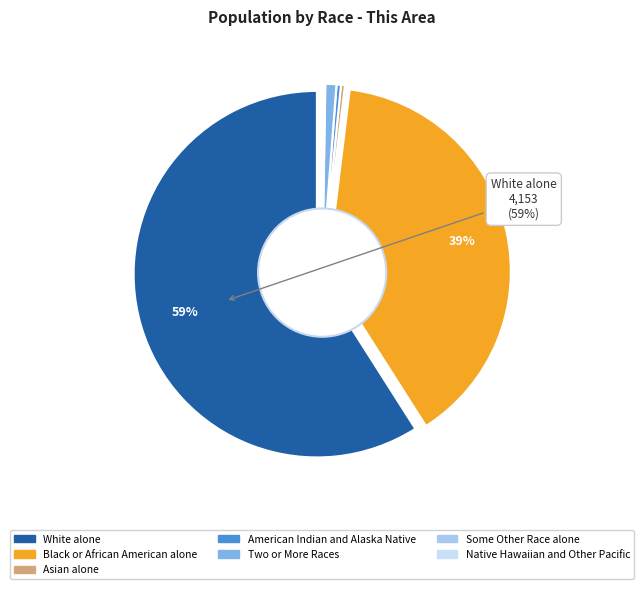

True or false: White alone accounts for 73% of the total.

False